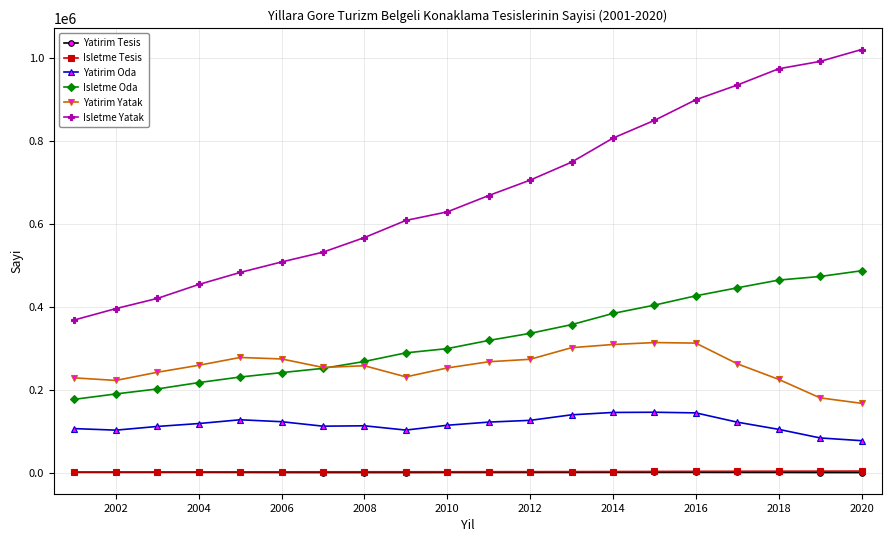

True or false: Yatirim Yatak has more than 2 interior local peaks.

True